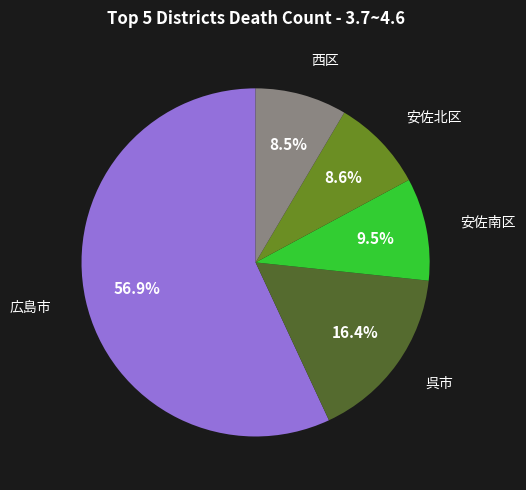

Is there any slice that represents more than half of the pie?

Yes